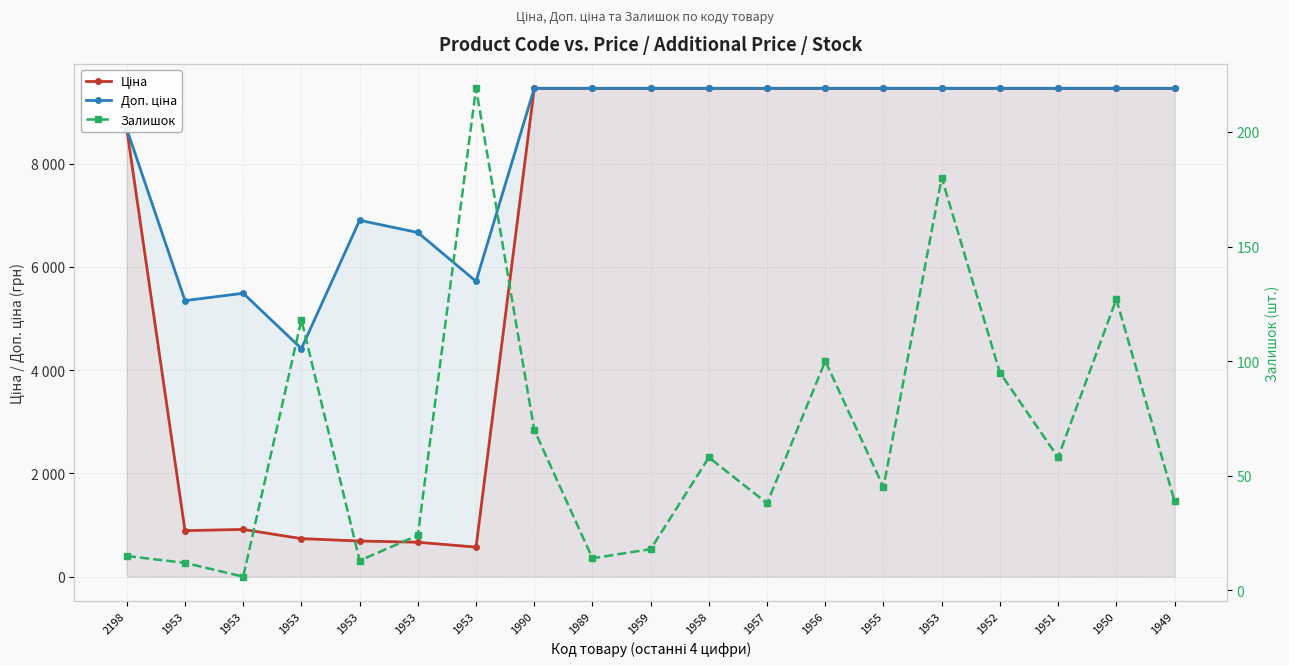

How many values in the Ціна series are below 9458?

7